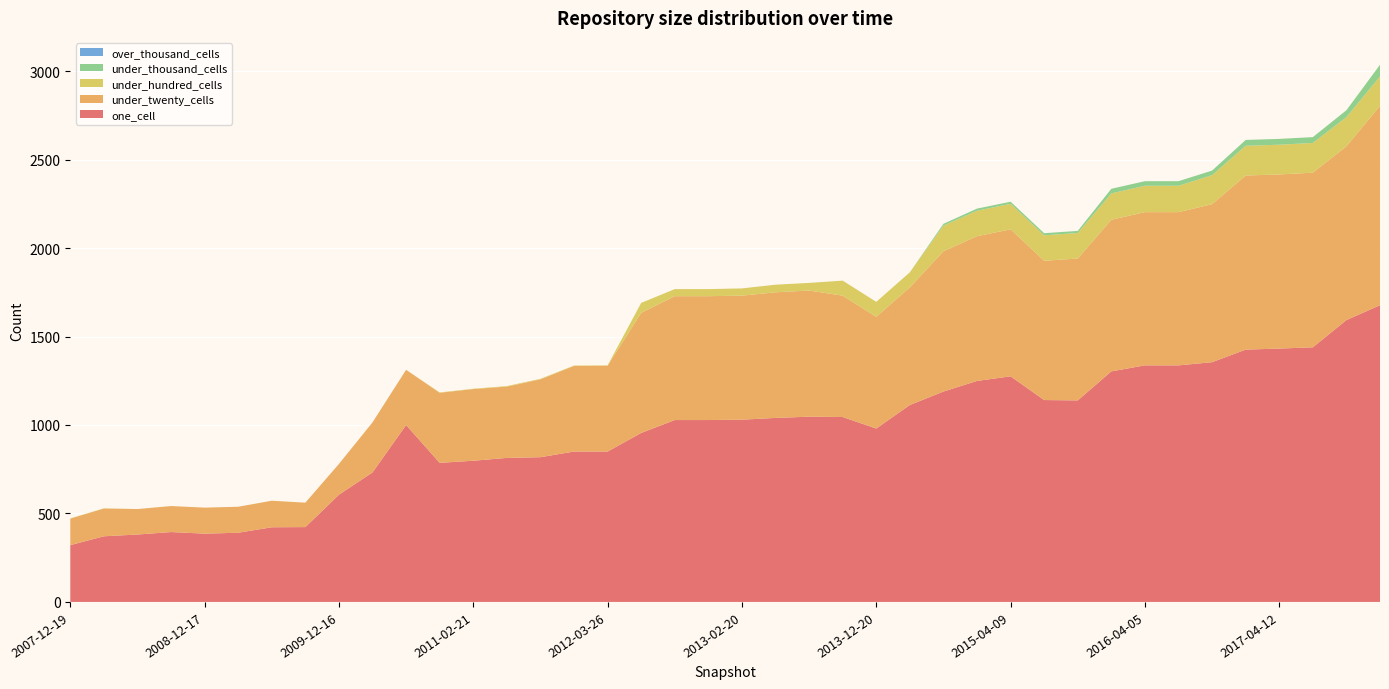

Reading left to right, extract all data points from this chart.

one_cell: 321	371	381	395	386	391	422	423	606	732	1000	786	798	814	818	850	850	955	1028	1028	1030	1040	1047	1045	980	1113	1189	1249	1275	1141	1139	1303	1337	1337	1355	1426	1432	1439	1593	1677
under_twenty_cells: 150	157	144	147	147	147	150	138	174	283	312	396	405	403	440	484	485	679	700	700	701	710	713	686	631	665	793	818	831	787	802	857	866	866	893	984	984	987	982	1127
under_hundred_cells: 1	1	0	0	0	0	0	0	0	0	0	2	2	3	3	2	2	56	40	40	41	43	43	85	85	85	145	144	144	144	144	149	149	149	164	168	168	168	165	166
under_thousand_cells: 0	0	0	0	0	0	0	0	0	0	0	0	0	0	0	0	0	0	0	0	0	0	0	0	0	0	10	12	12	12	12	26	26	26	26	33	33	33	39	66
over_thousand_cells: 0	0	0	0	0	0	0	0	0	0	0	0	0	0	0	0	0	0	0	0	0	0	0	0	0	0	0	0	0	0	0	0	0	0	0	0	0	0	0	0